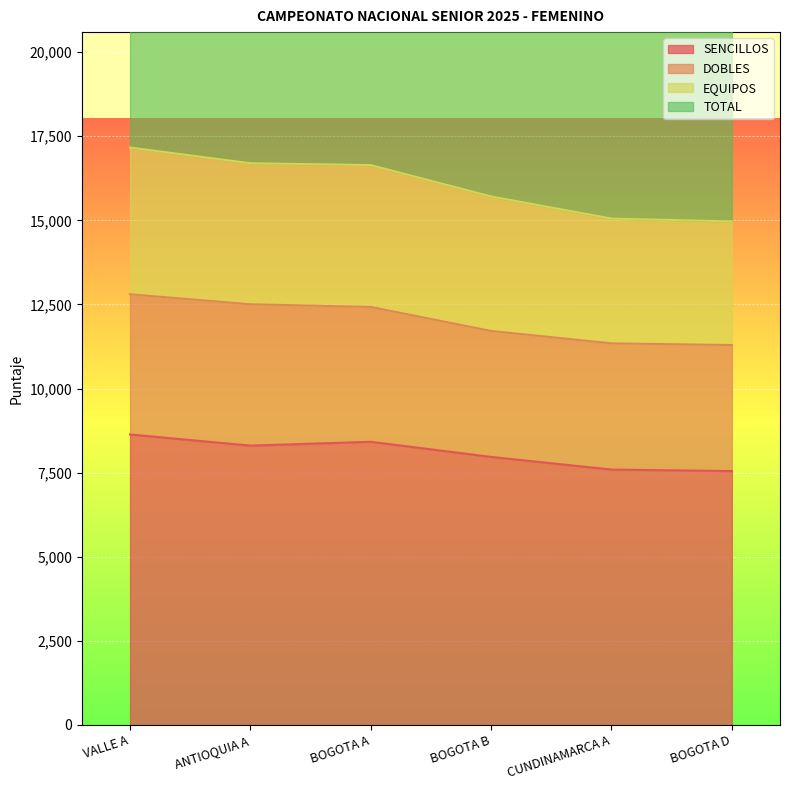

Which category has the lowest value in the SENCILLOS series?

BOGOTA D